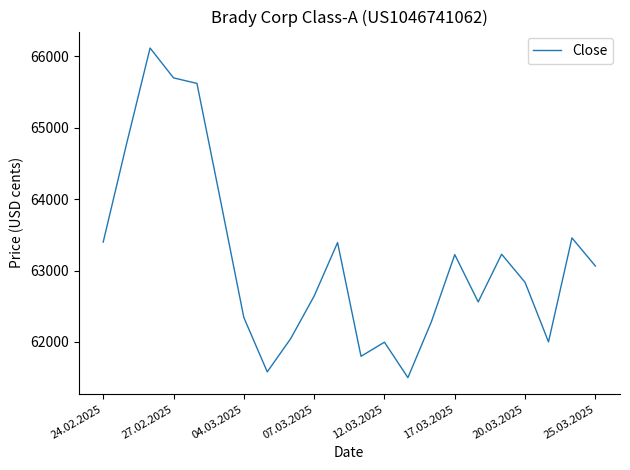

What is the greatest value displayed?

66118